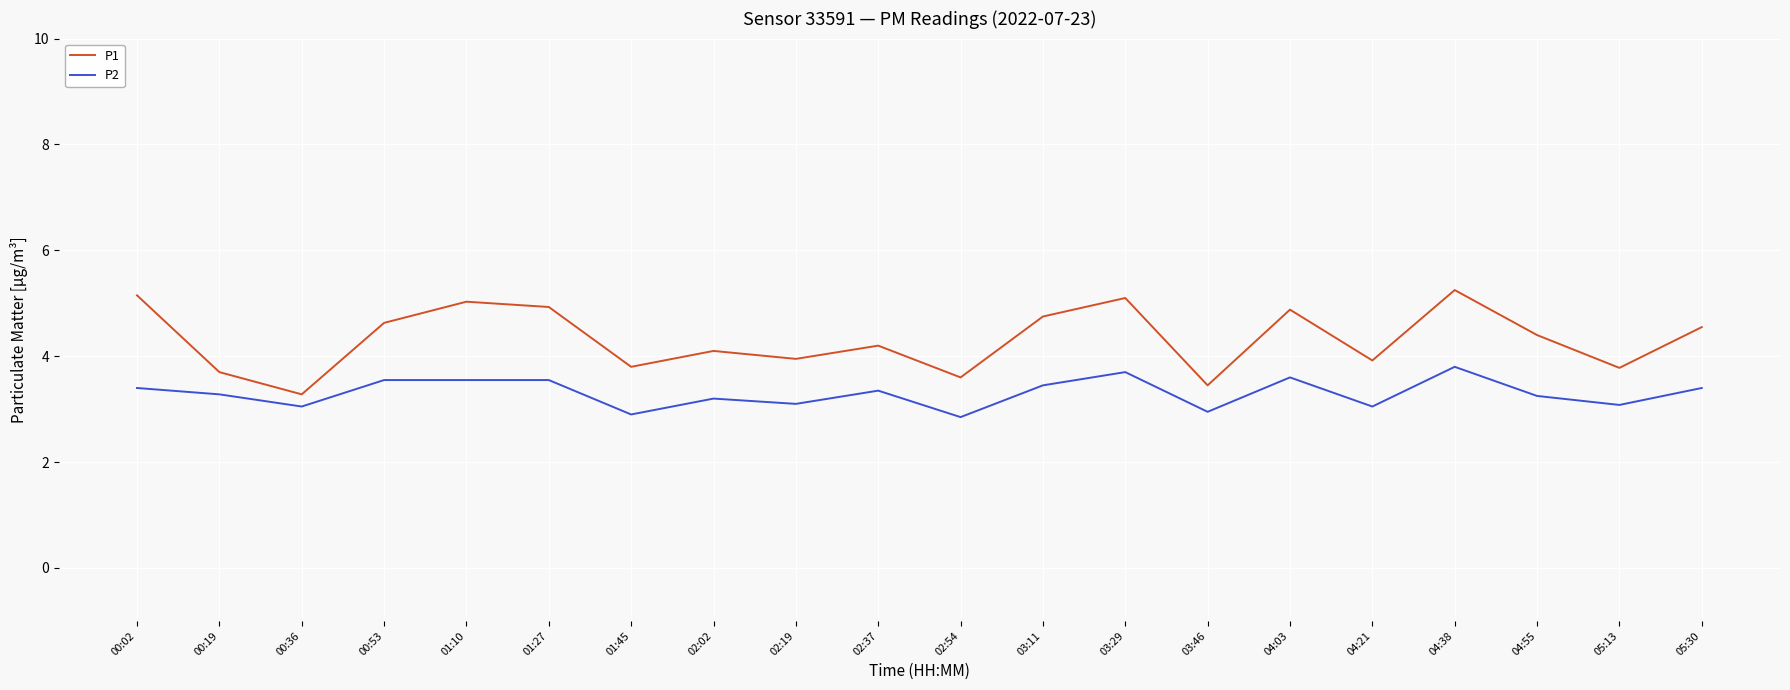

The P1 series shows 5.2 at 04:38. True or false?

True